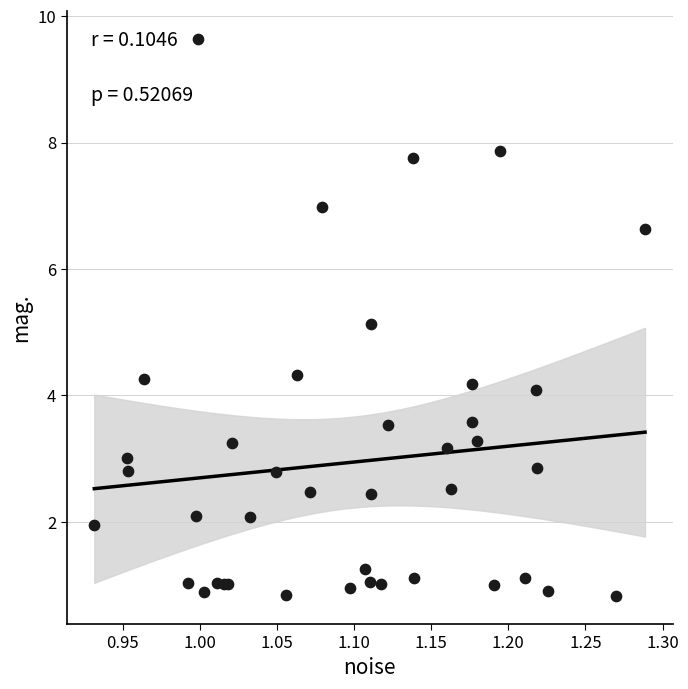

What Y value in the scatter plot is closest to 5?

5.1